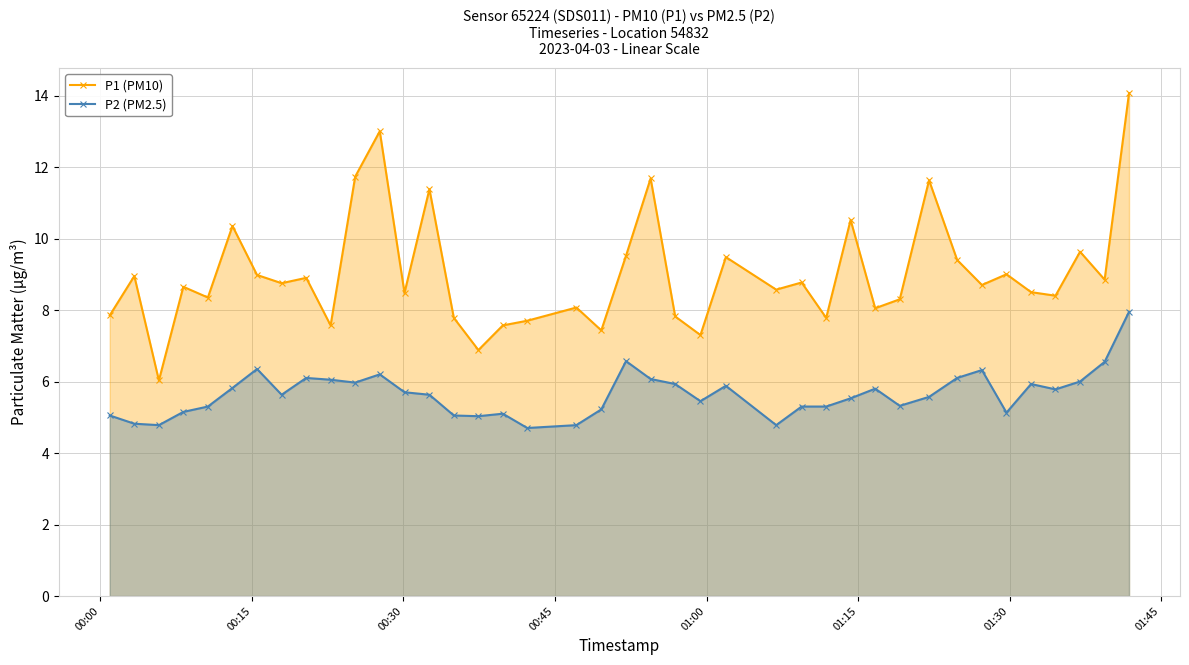

What is the greatest value displayed?

14.1